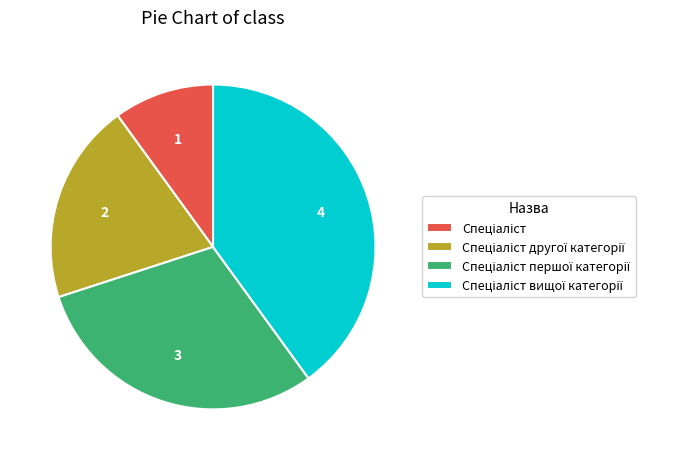

Is there a majority slice in this chart?

No